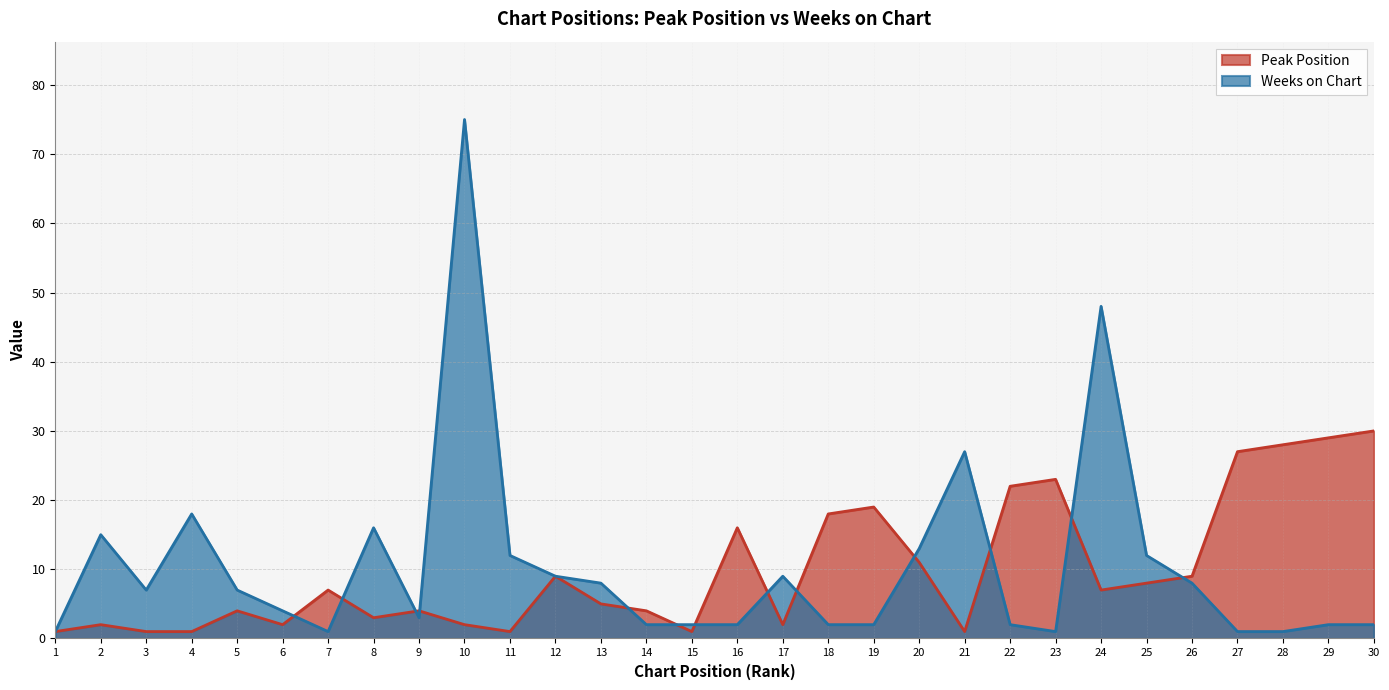

Reading left to right, list all the values displayed in this chart.

Peak Position: 1=1	2=2	3=1	4=1	5=4	6=2	7=7	8=3	9=4	10=2	11=1	12=9	13=5	14=4	15=1	16=16	17=2	18=18	19=19	20=11	21=1	22=22	23=23	24=7	25=8	26=9	27=27	28=28	29=29	30=30
Weeks on Chart: 1=1	2=15	3=7	4=18	5=7	6=4	7=1	8=16	9=3	10=75	11=12	12=9	13=8	14=2	15=2	16=2	17=9	18=2	19=2	20=13	21=27	22=2	23=1	24=48	25=12	26=8	27=1	28=1	29=2	30=2